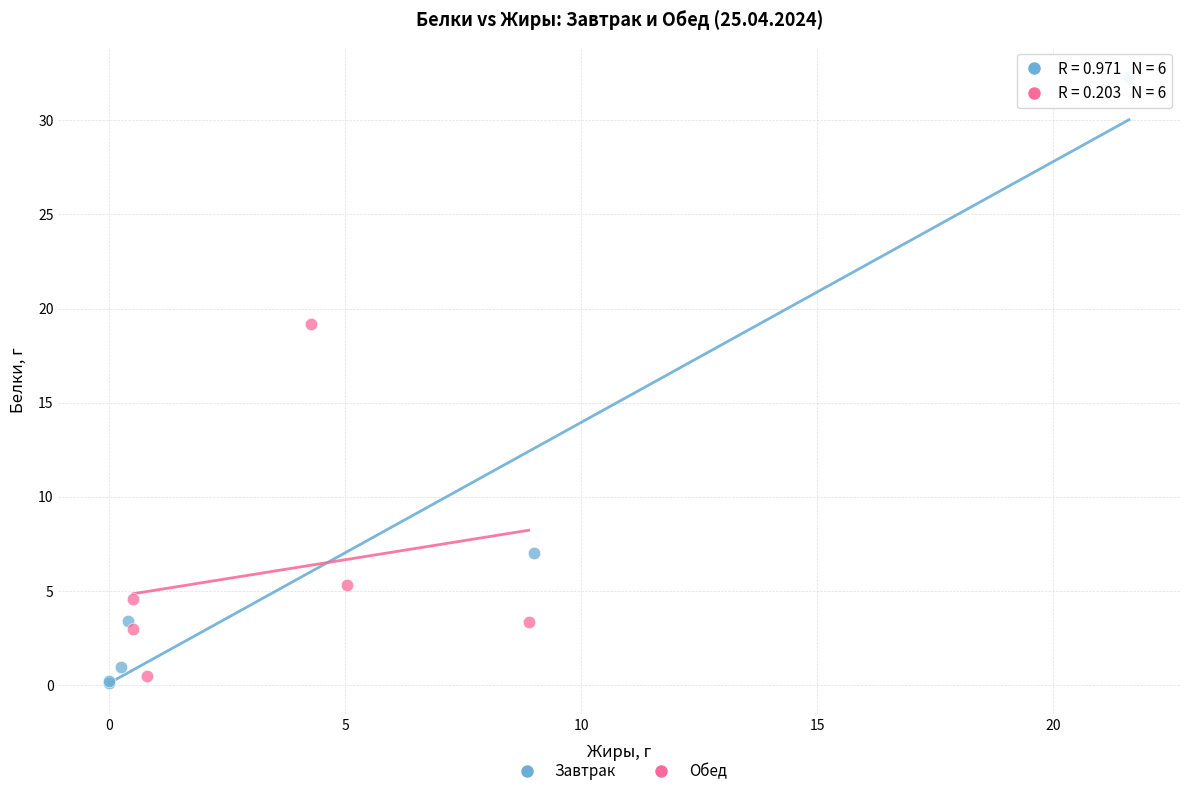

Which series reaches the maximum Y coordinate?

Завтрак